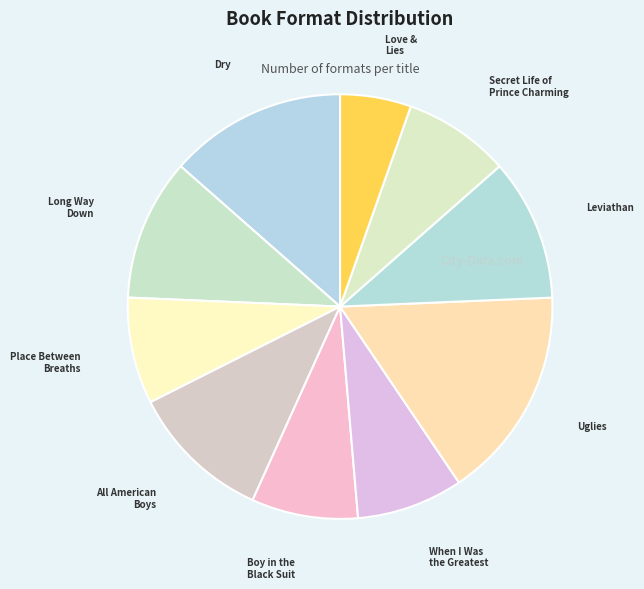

To the nearest percent, what is the average slice percentage?

10%